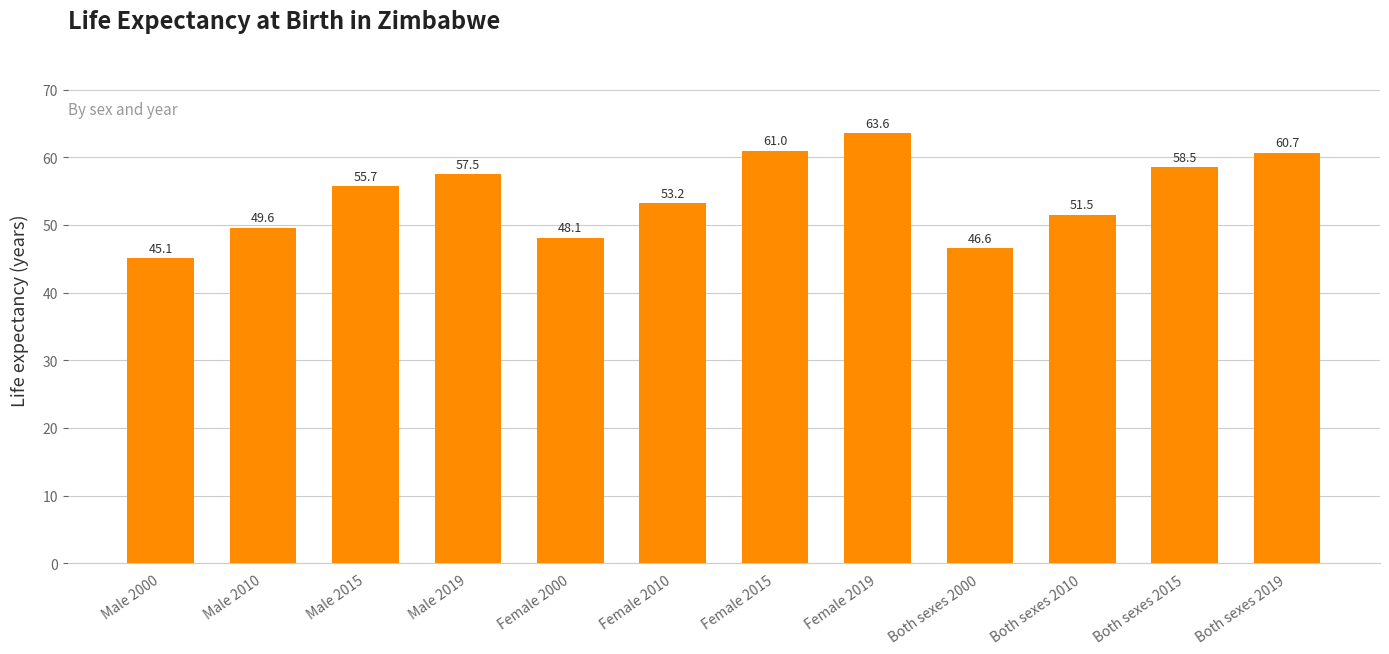

What is the label of the 4th bar from the left?

Male 2019